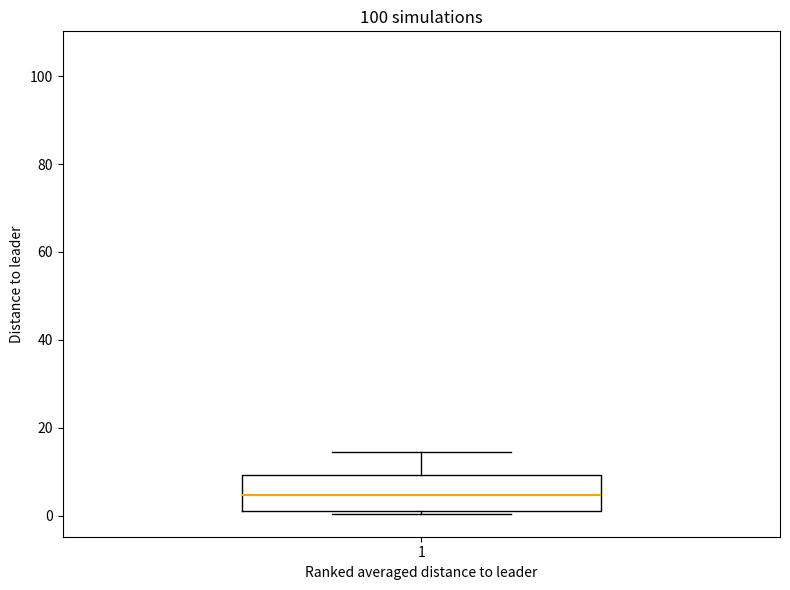

Where is the upper edge of the box at x = 1 on the y-axis? The values are not printed on the chart, so give them approximately, as read against the axis.

10